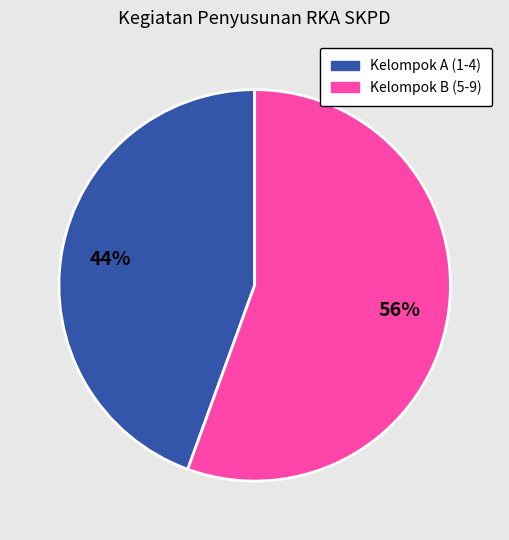

To the nearest percent, what is the average slice percentage?

50%